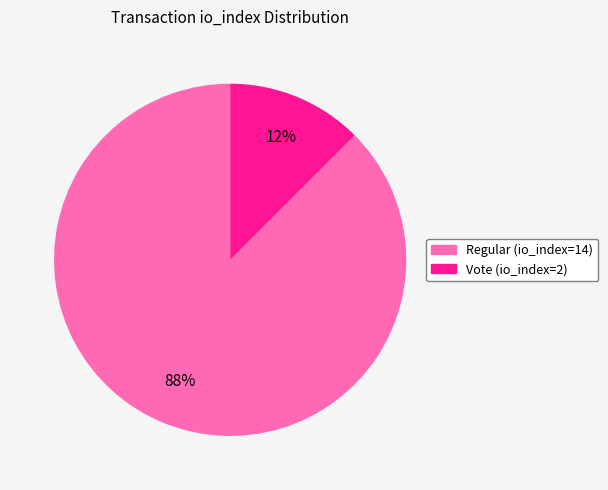

How many segments does this pie chart have?

2